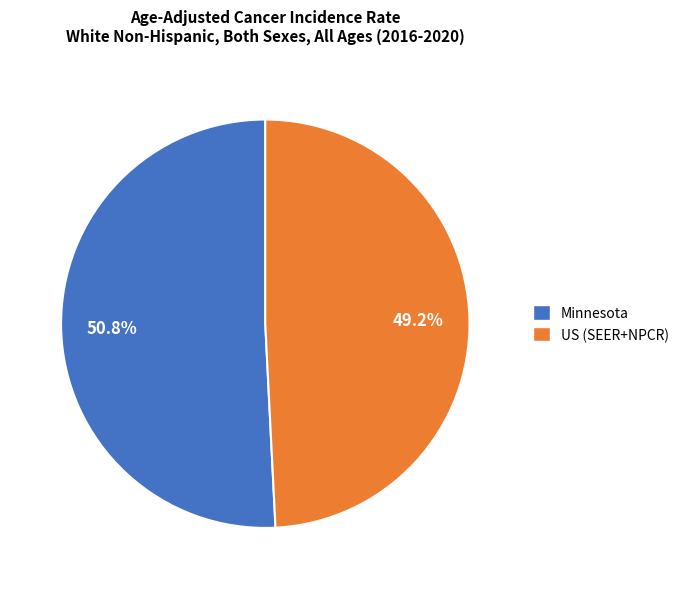

Is there a majority slice in this chart?

Yes